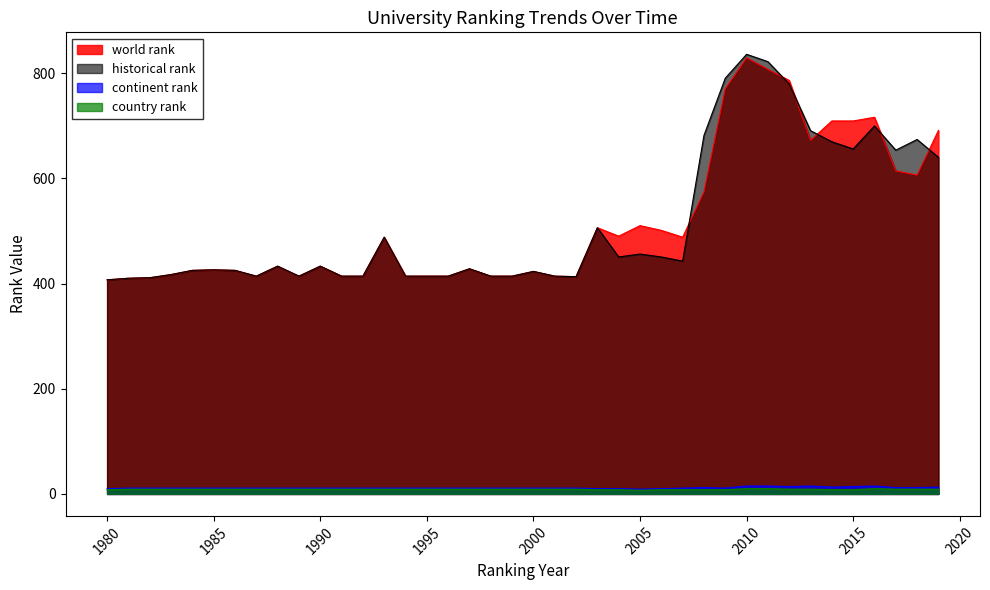

Which series changed the most between 1983 and 2018?

historical rank